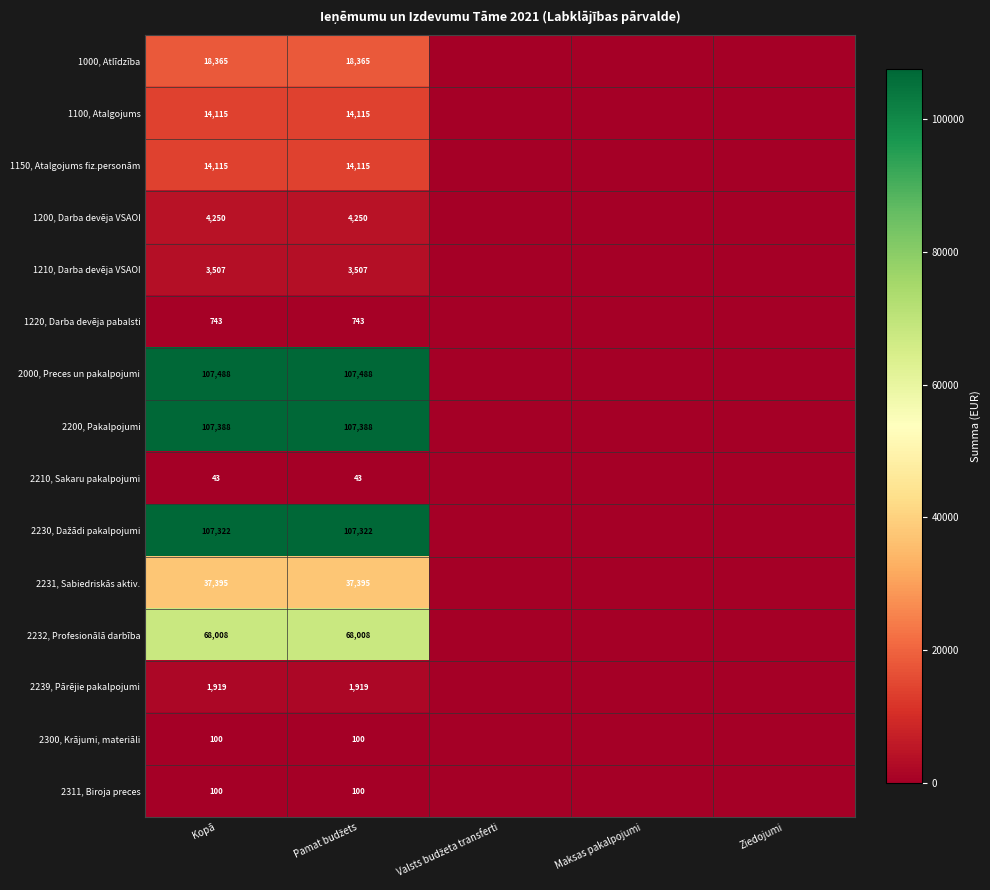

What is the difference between the highest and lowest values at Pamat budžets?

107445